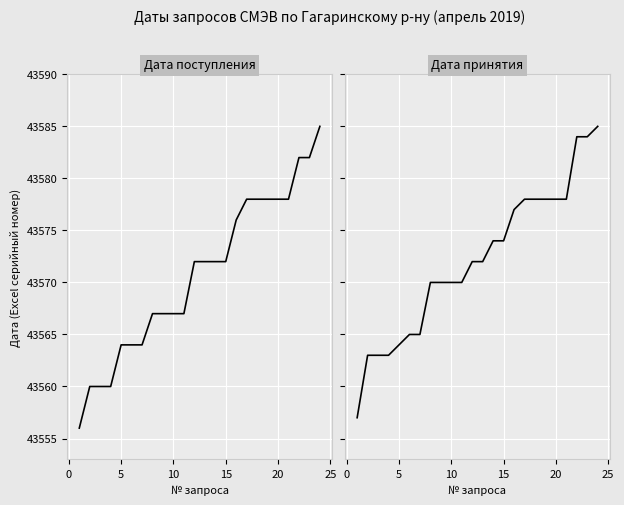

The Дата поступления запроса series shows 43578 at 20. True or false?

True